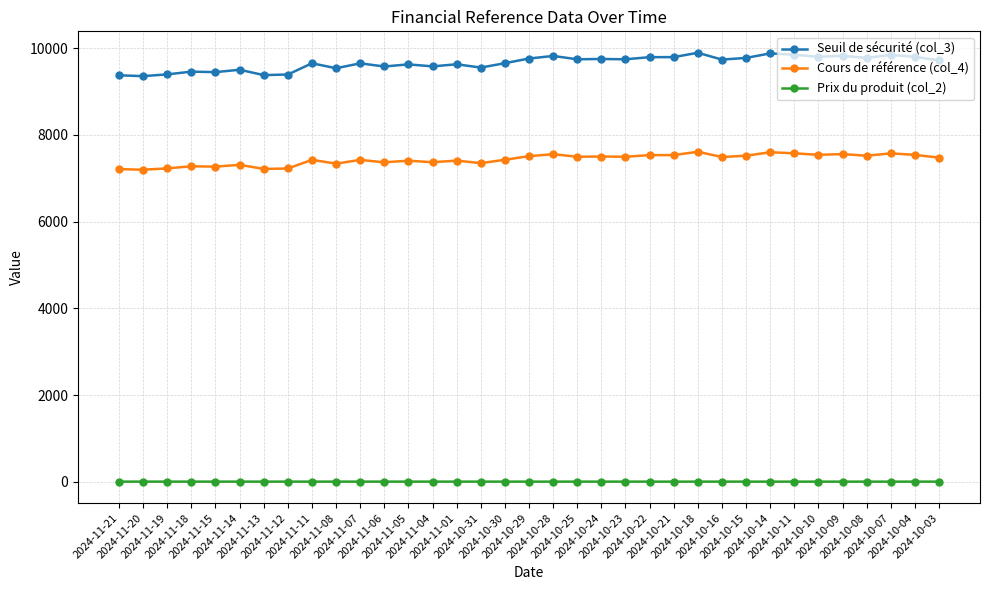

Does the chart have visible grid lines?

Yes